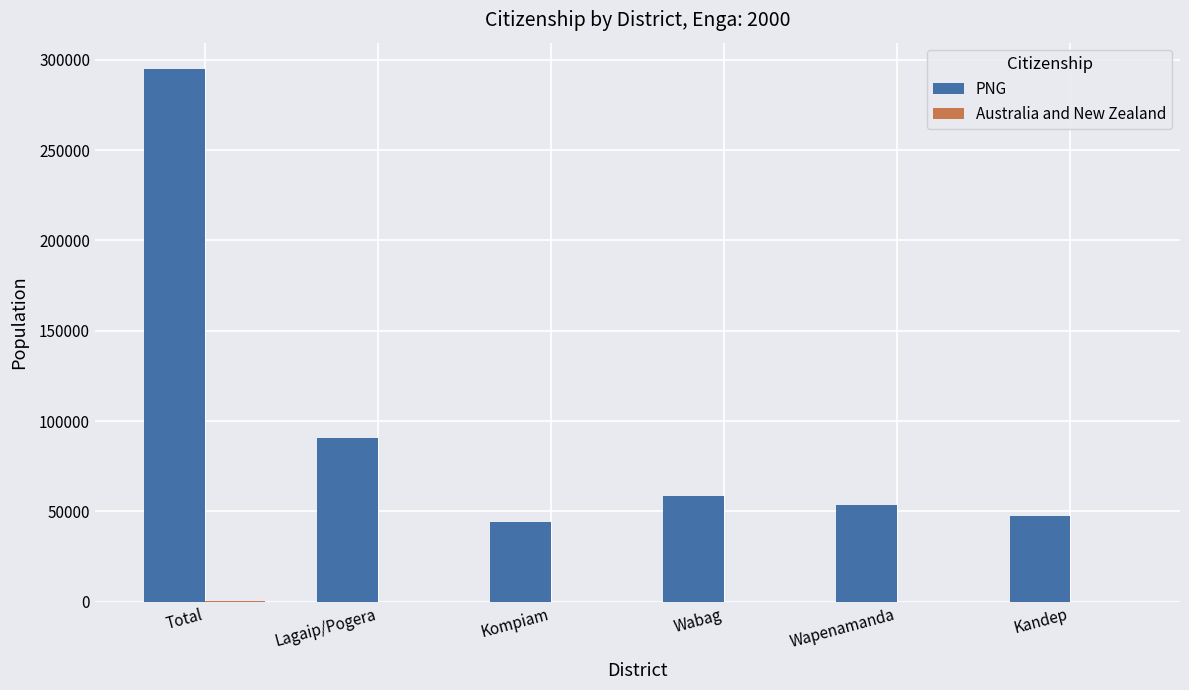

What is the maximum value shown in the chart?

294727